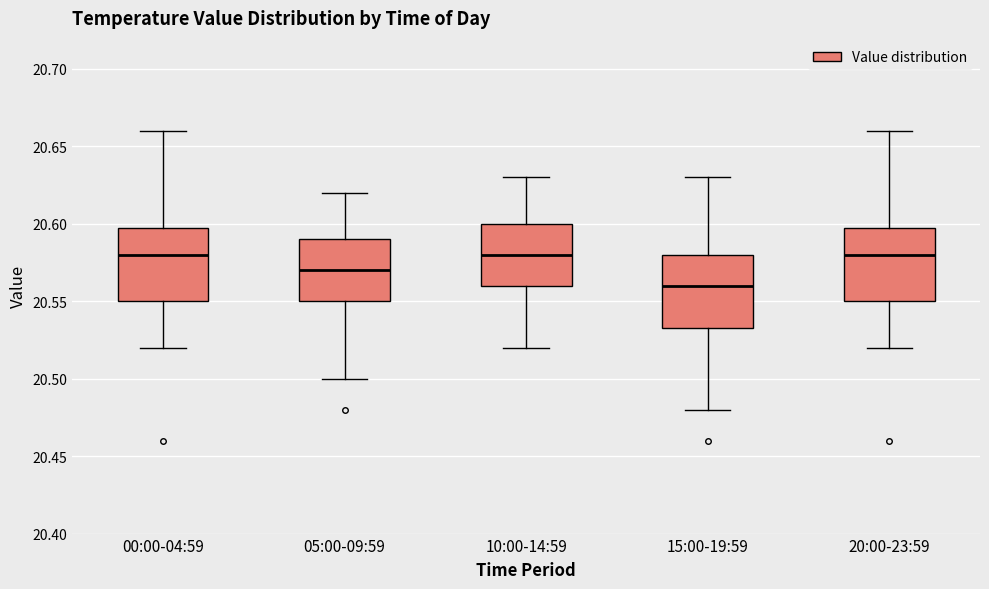

Reading left to right, read every box against the y-axis: the position of its median line, the range the box covers, and the ends of its whiskers. The values are not printed on the chart, so give them approximately, as read against the axis.

00:00-04:59: median 20.580, box 20.550 to 20.600, whiskers 20.520 to 20.660
05:00-09:59: median 20.570, box 20.550 to 20.590, whiskers 20.500 to 20.620
10:00-14:59: median 20.580, box 20.560 to 20.600, whiskers 20.520 to 20.630
15:00-19:59: median 20.560, box 20.535 to 20.580, whiskers 20.480 to 20.630
20:00-23:59: median 20.580, box 20.550 to 20.600, whiskers 20.520 to 20.660